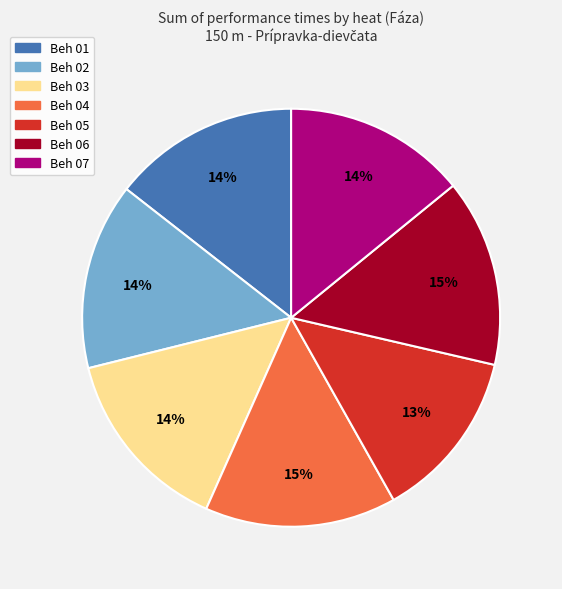

How many segments does this pie chart have?

7